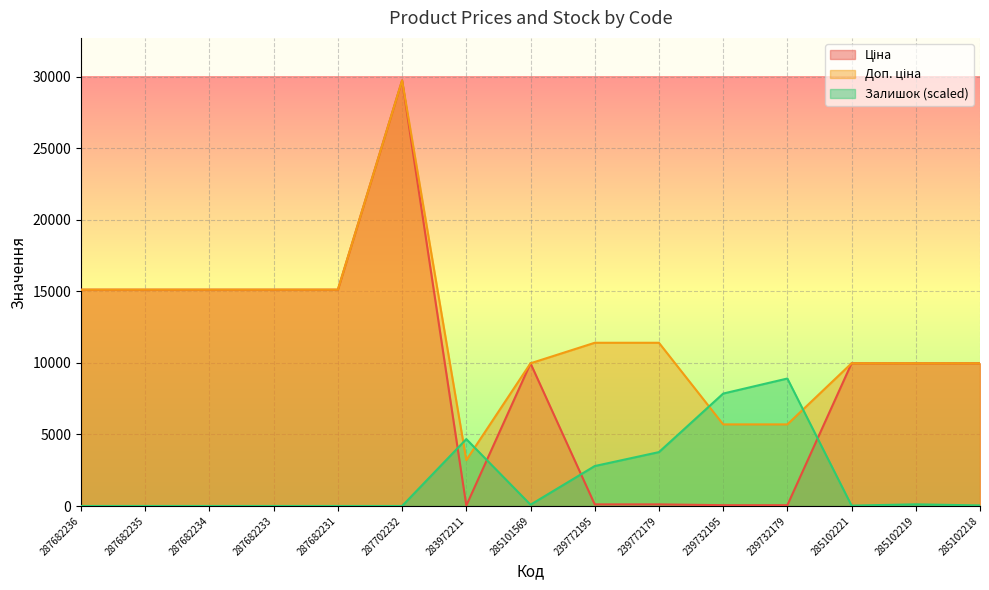

At which label is Залишок closest to 4455?

283972211